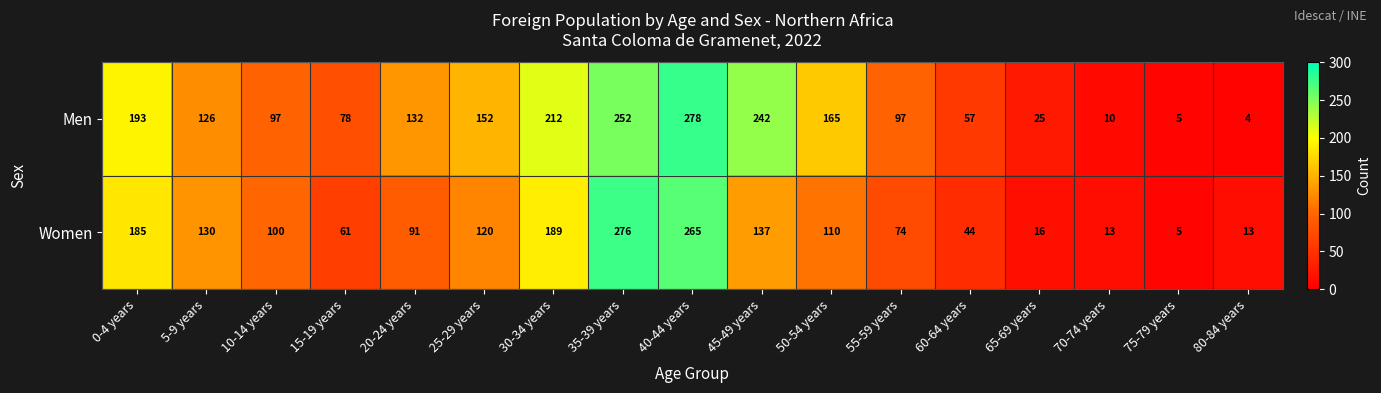

At which category does the chart reach its peak across all series?

40-44 years